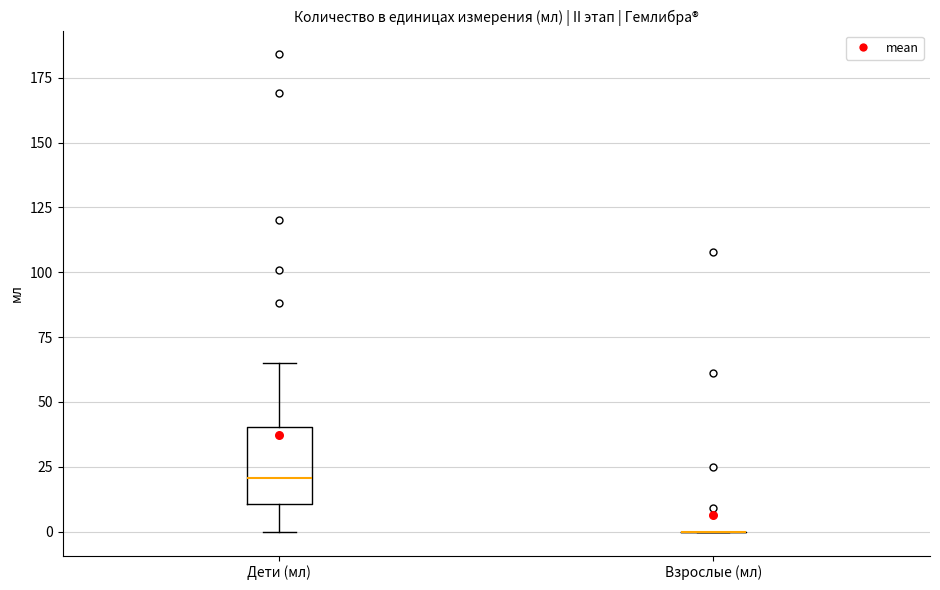

Which box is the tallest, from its lower edge to its upper edge?

Дети (мл)